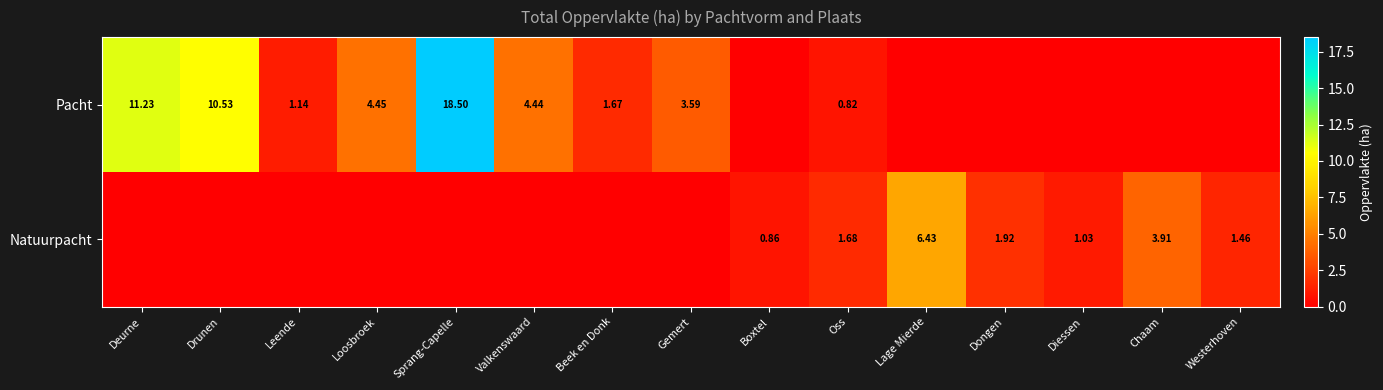

Which series has the largest total across all categories?

Pacht